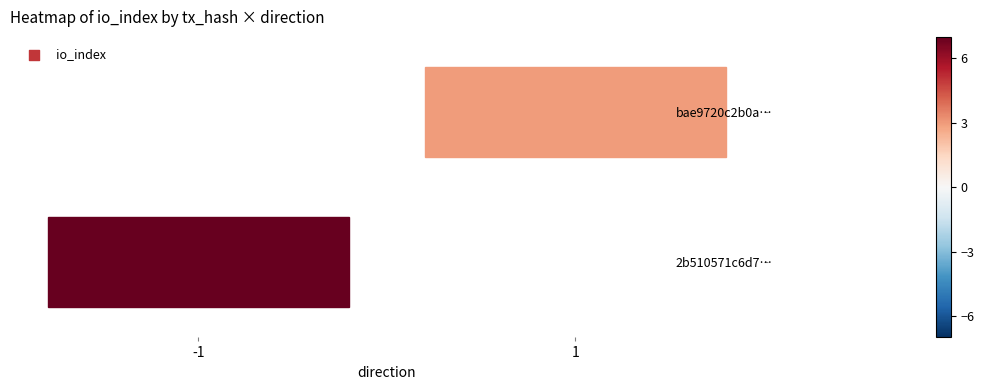

What is the greatest value displayed?

7